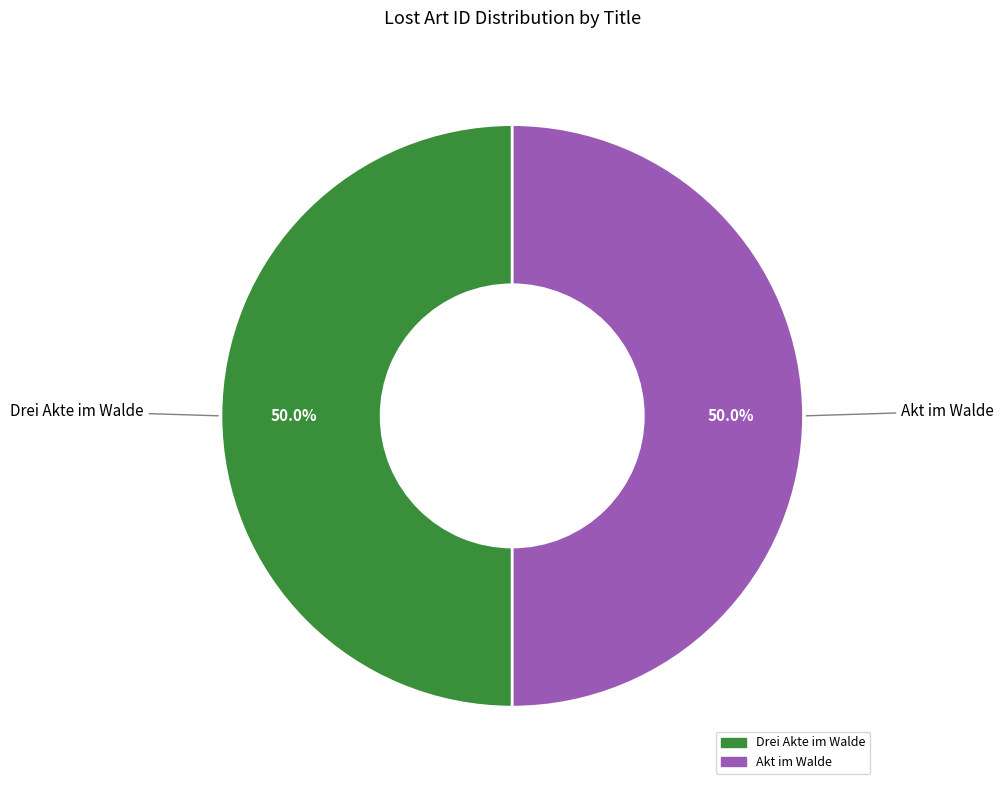

What is the ratio of the value at Drei Akte im Walde to the value at Akt im Walde?

1.0